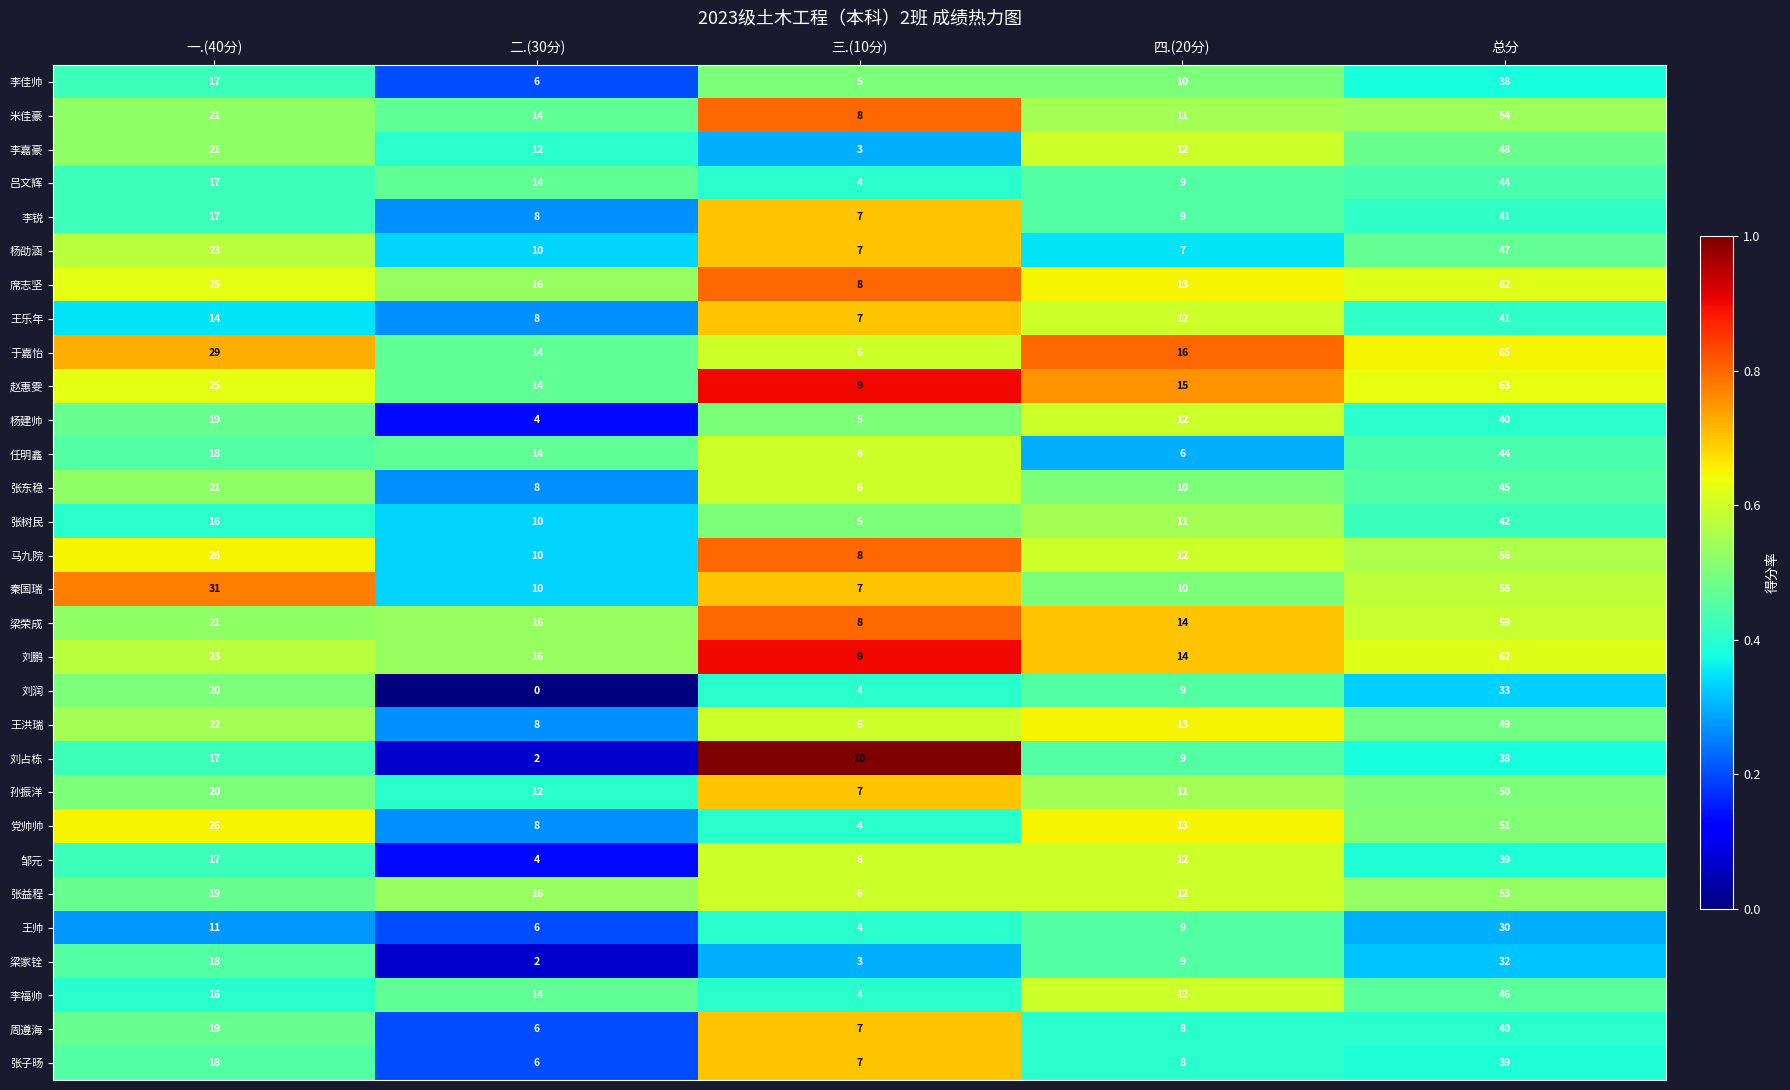

The 张树民 series shows 7 at 四.(20分). True or false?

False